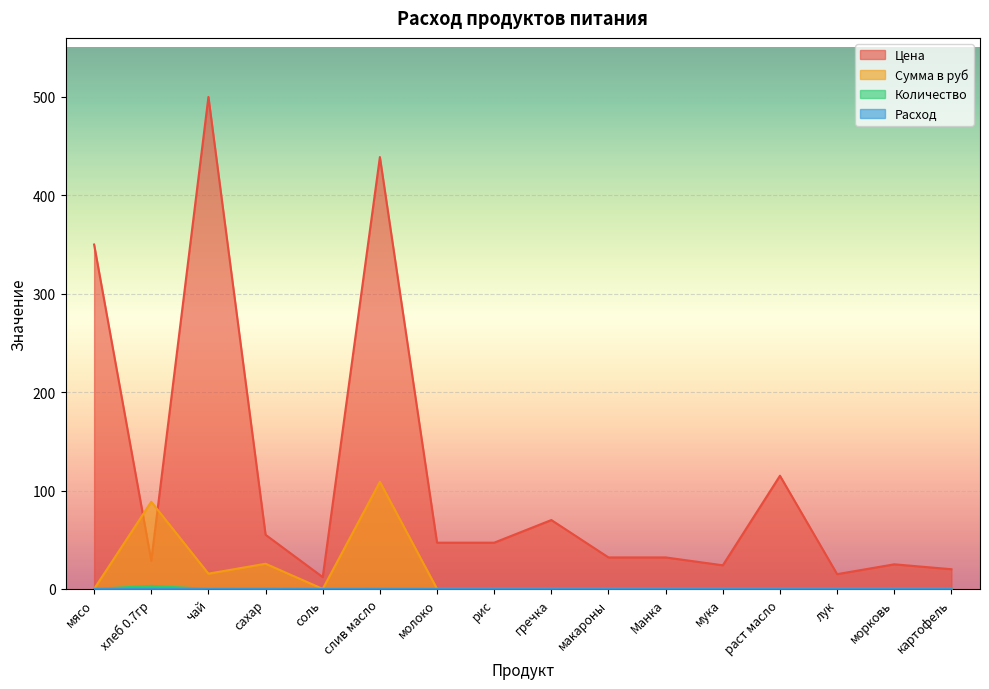

What is the difference between the Цена values at соль and раст масло?

103.0